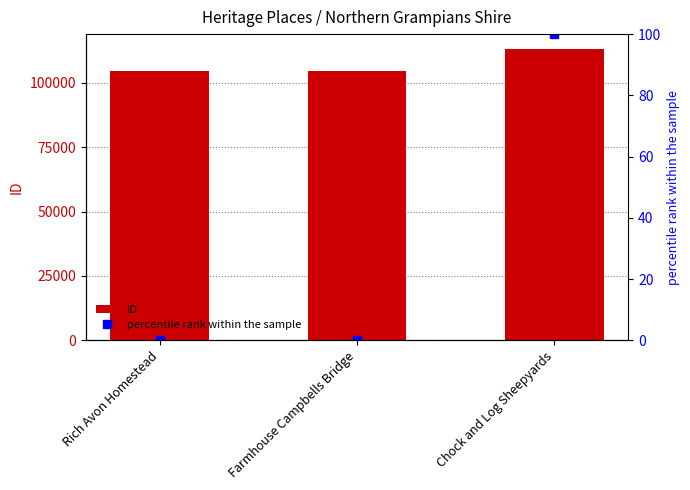

At Chock and Log Sheepyards, list the series in order from smallest to largest.

percentile rank within the sample, ID